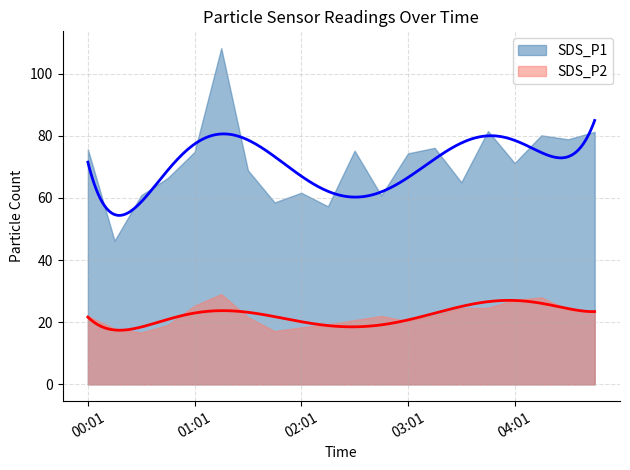

True or false: SDS_P2 and SDS_P1 intersect in this chart.

False